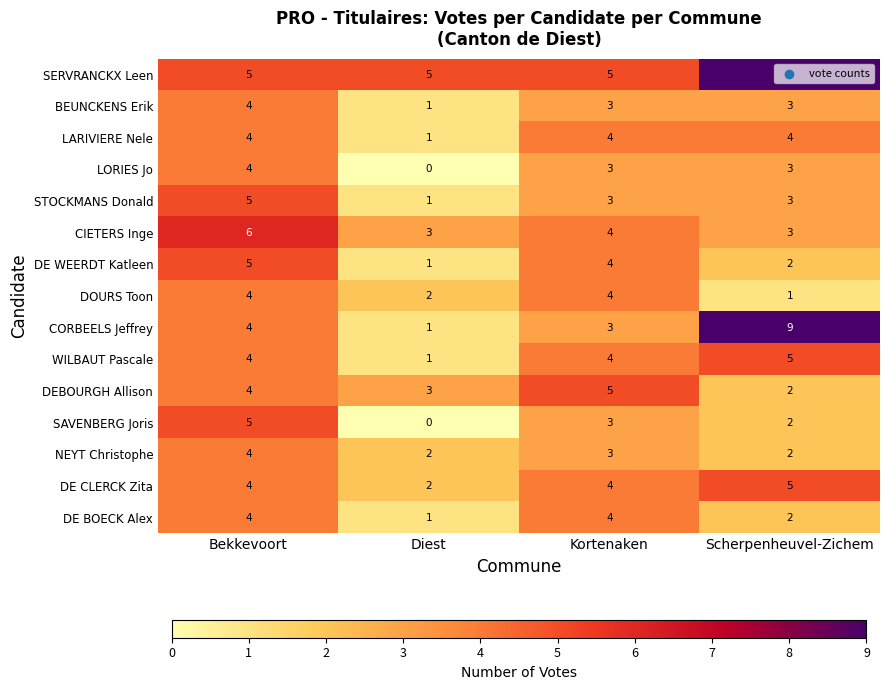

Is the value of STOCKMANS Donald at Kortenaken greater than the value of NEYT Christophe at Scherpenheuvel-Zichem?

Yes